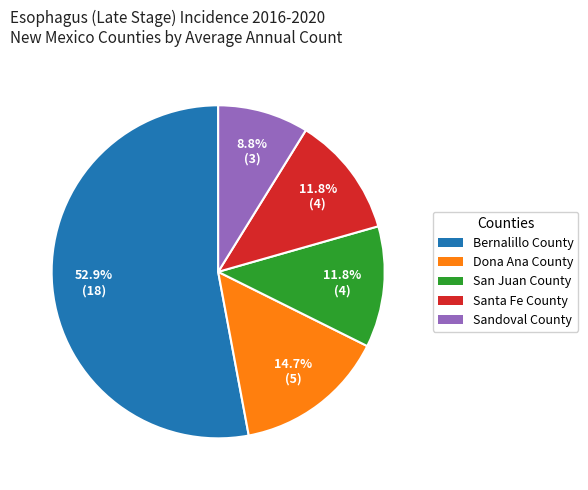

Which slice represents more than half of the pie?

Bernalillo County